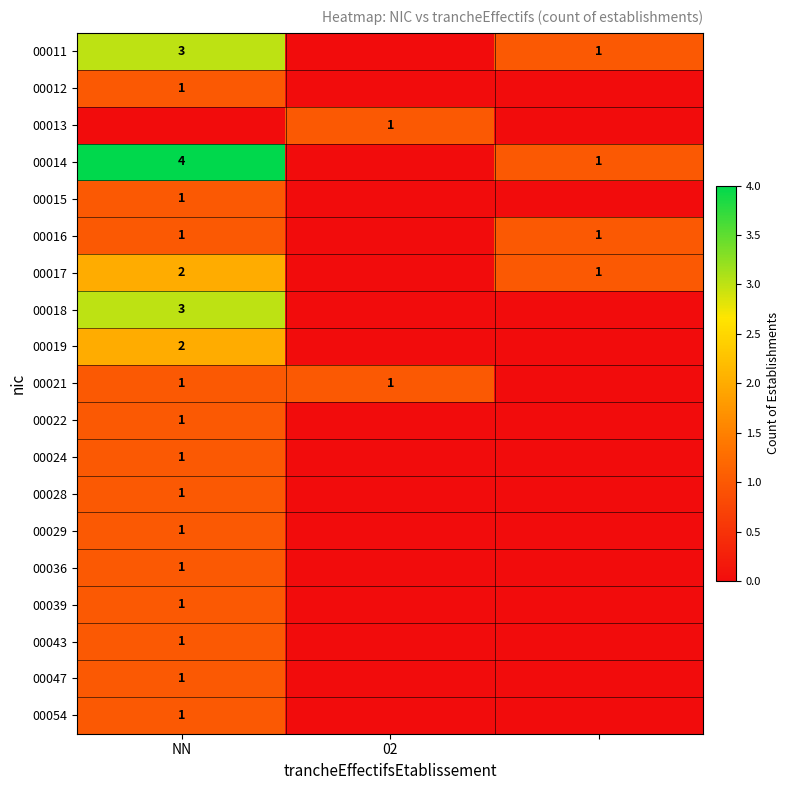

The value of 00016 at NN is 0. True or false?

False